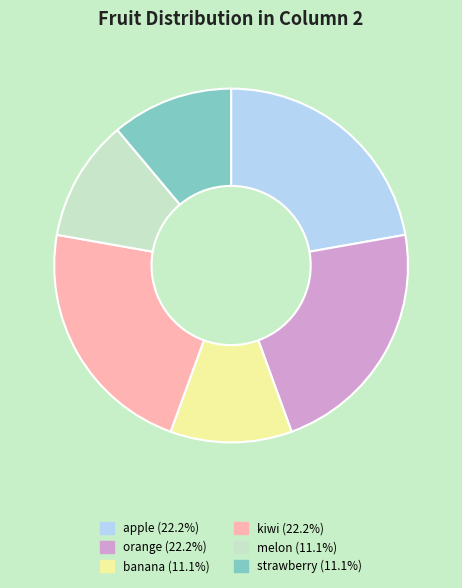

Is the sum of strawberry (11.1%) and banana (11.1%) greater than half?

No